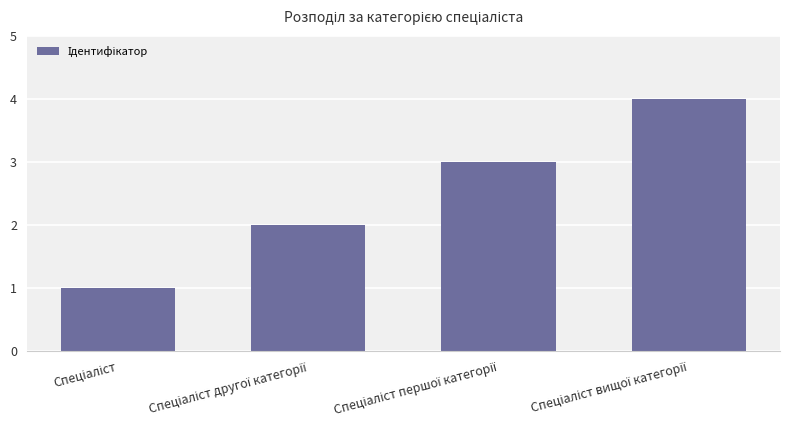

What is the greatest value displayed?

4